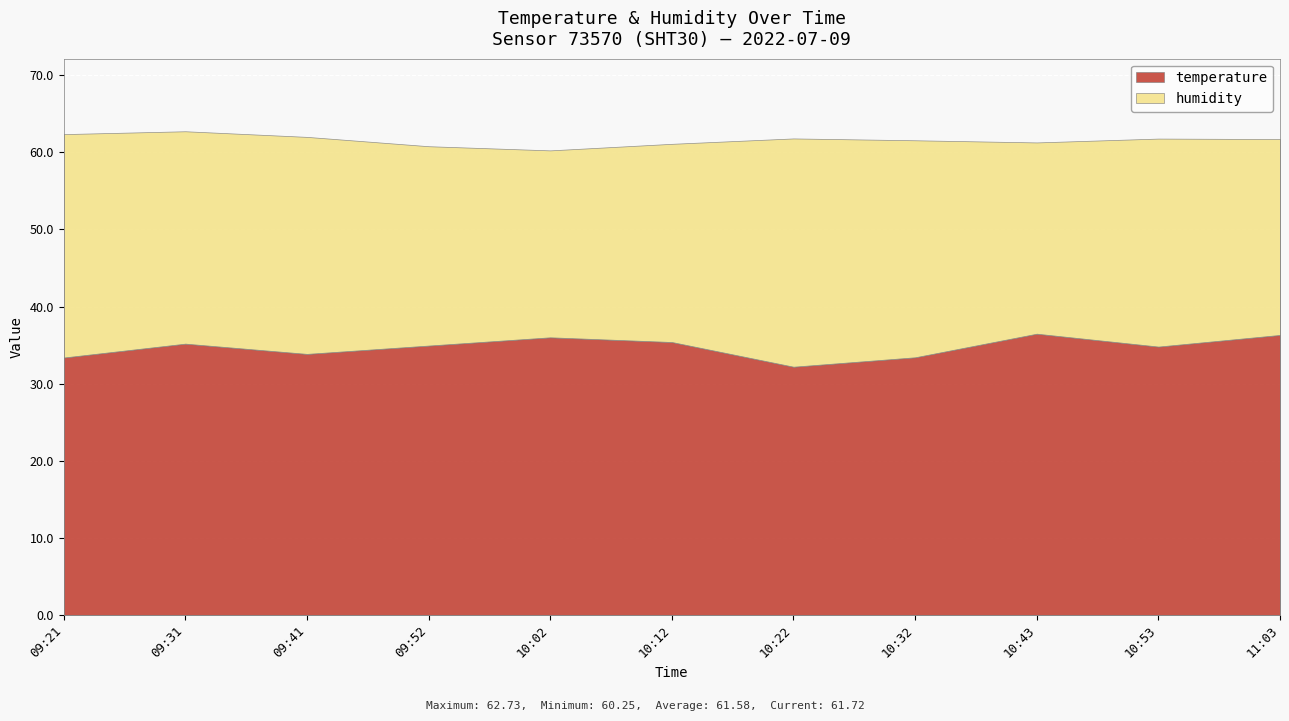

What is the total value across all series at 10:53?

61.8